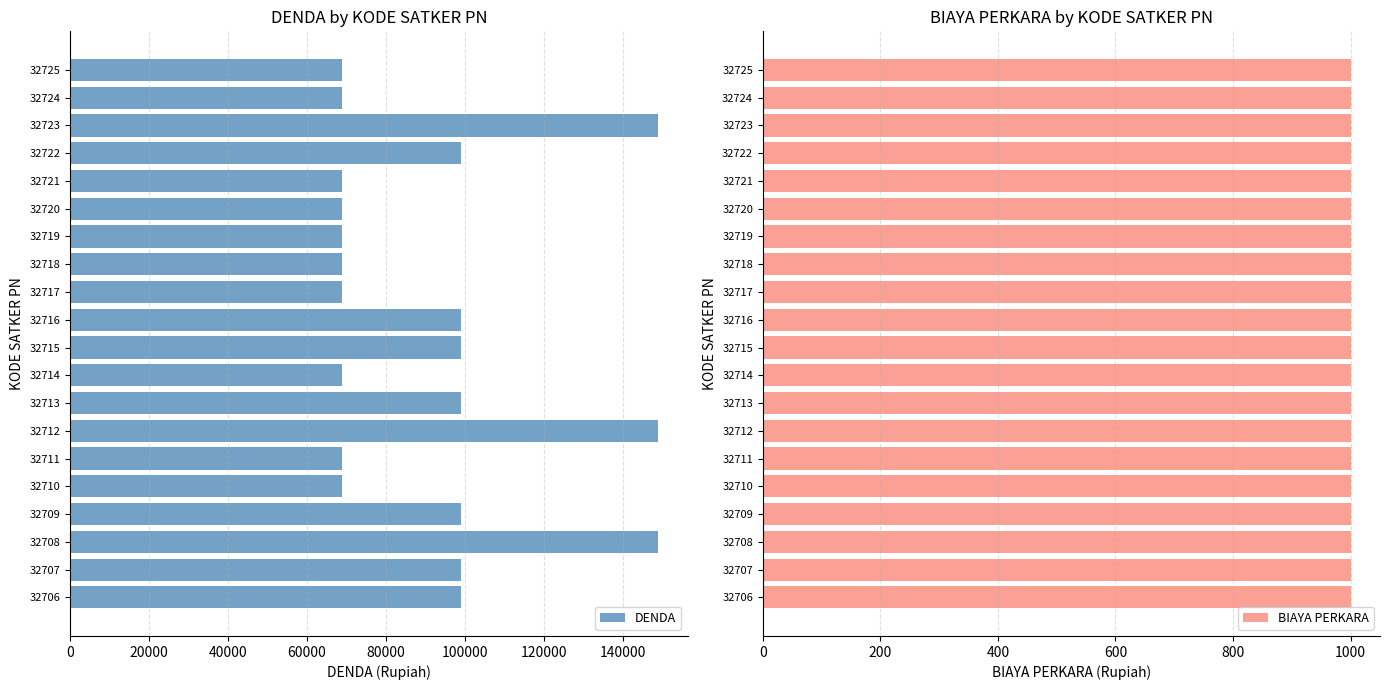

List the labels in order of BIAYA PERKARA value, smallest first.

0, 20000, 40000, 60000, 80000, 100000, 120000, 140000, 160000, 9, 10, 11, 12, 13, 14, 15, 16, 17, 18, 19